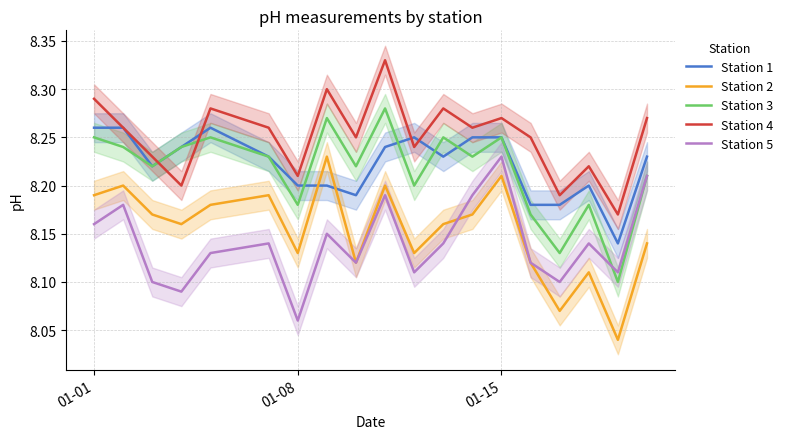

Where is Station 5 nearest to the value 8?

01-08